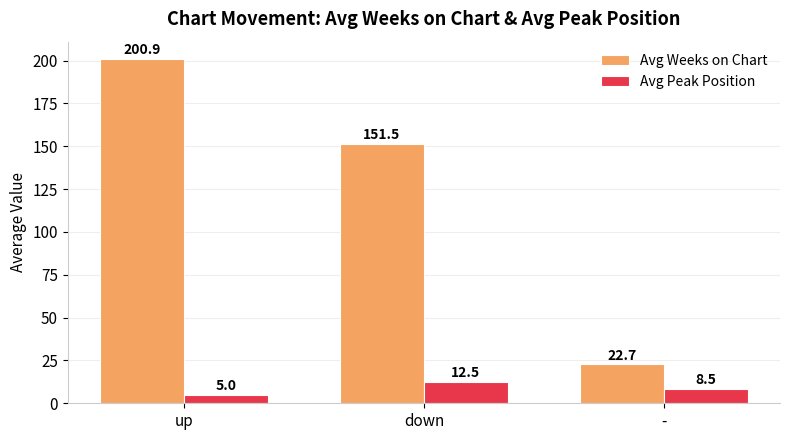

True or false: Avg Weeks on Chart has a value of 22.7 at -.

True